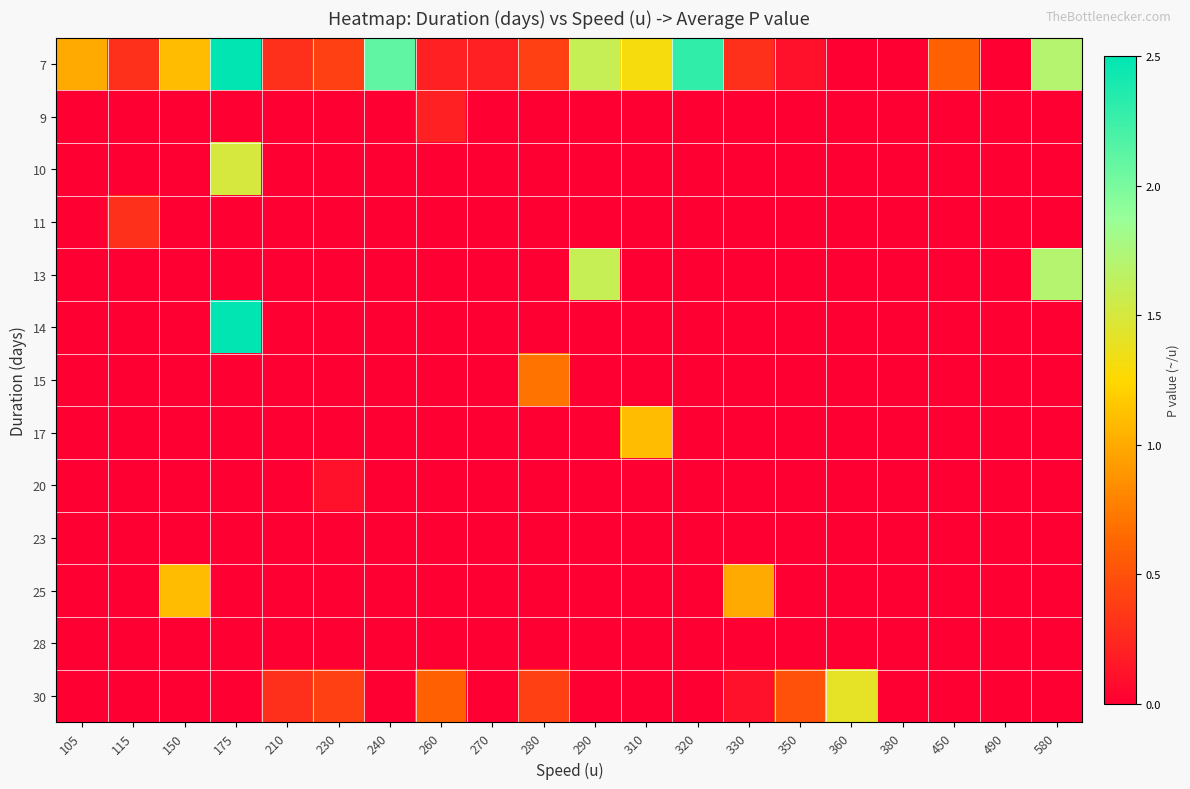

At how many categories does at least one series exceed 1?

8